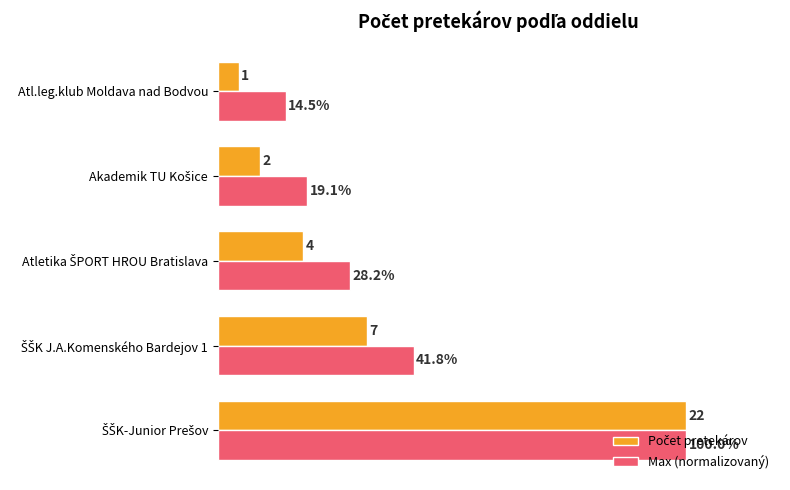

Which category has the lowest value in the Max (normalizovaný) series?

Atl.leg.klub Moldava nad Bodvou